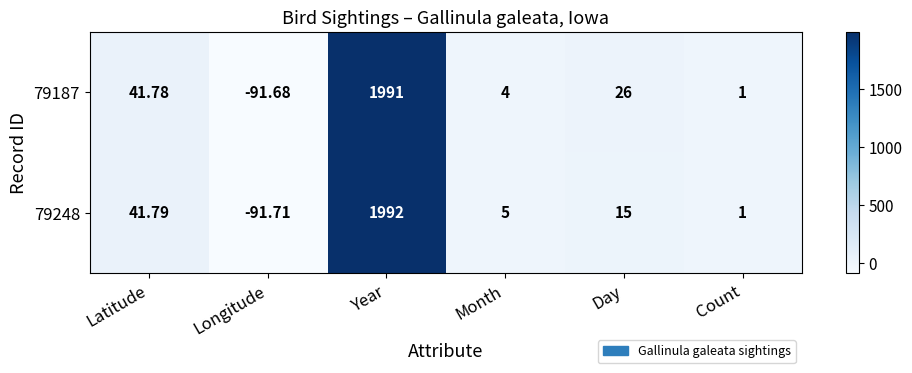

Rank the categories by 79187 value from highest to lowest.

Year, Latitude, Day, Month, Count, Longitude